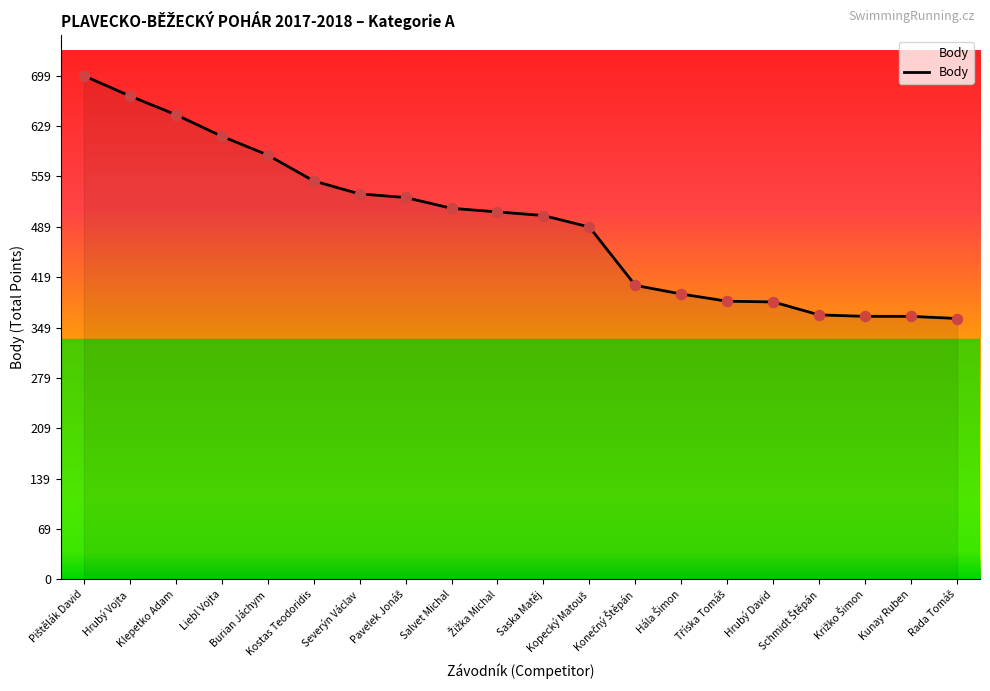

What is the smallest value displayed?

362